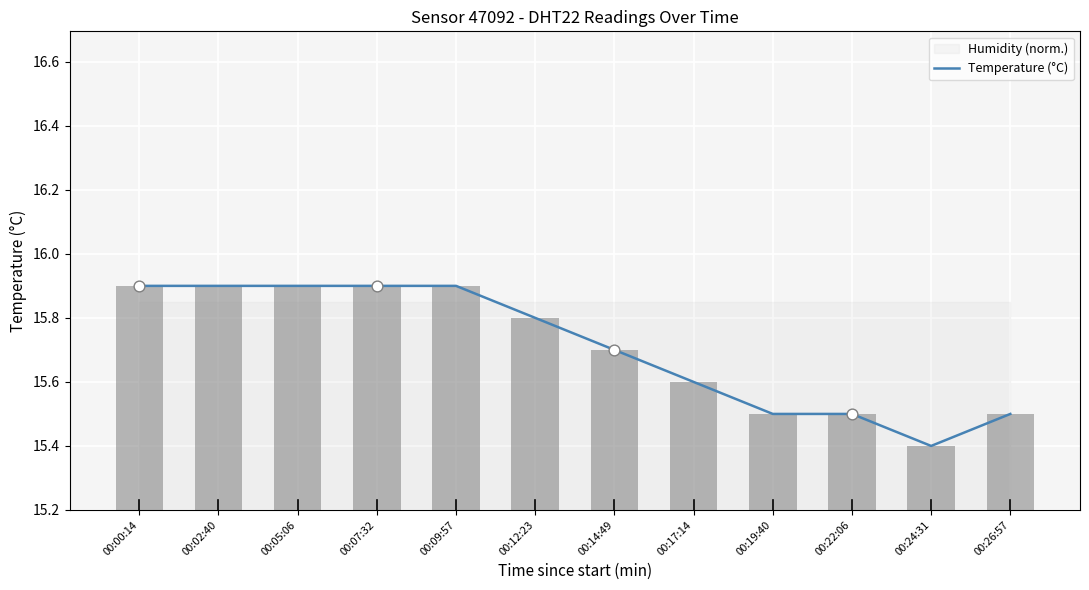

What is the change in value from 00:09:57 to 00:26:57?

-0.4